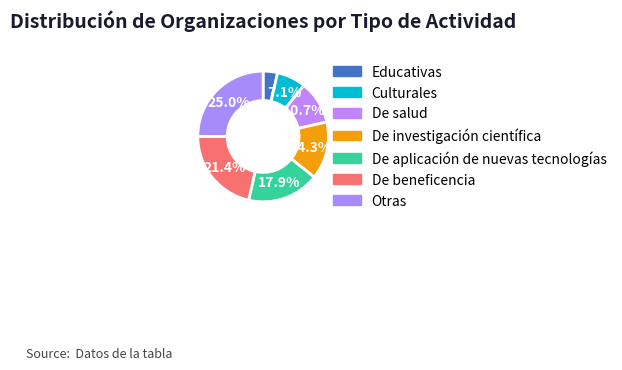

The Culturales slice represents 7% of the pie. True or false?

True